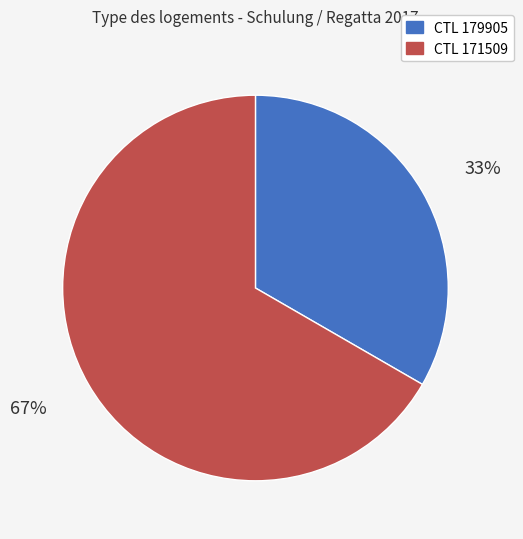

How many segments does this pie chart have?

2